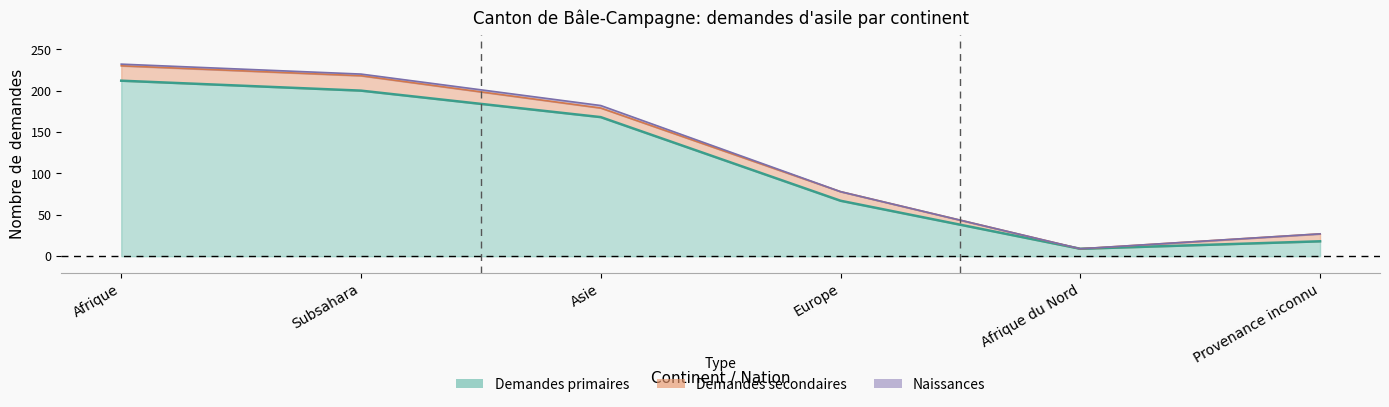

At which label does Demandes primaires first exceed 168?

Afrique